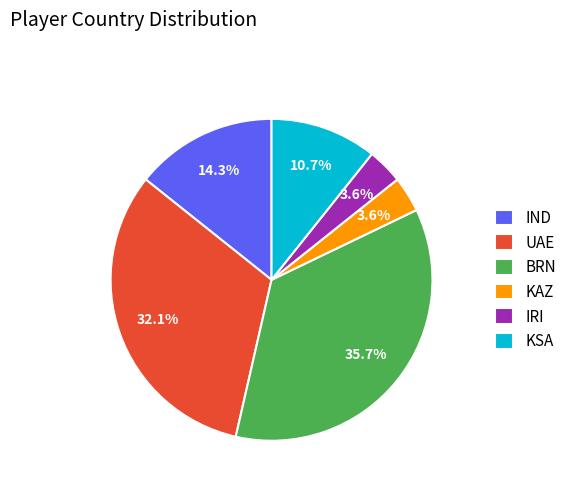

Which category has the biggest portion of the pie?

BRN